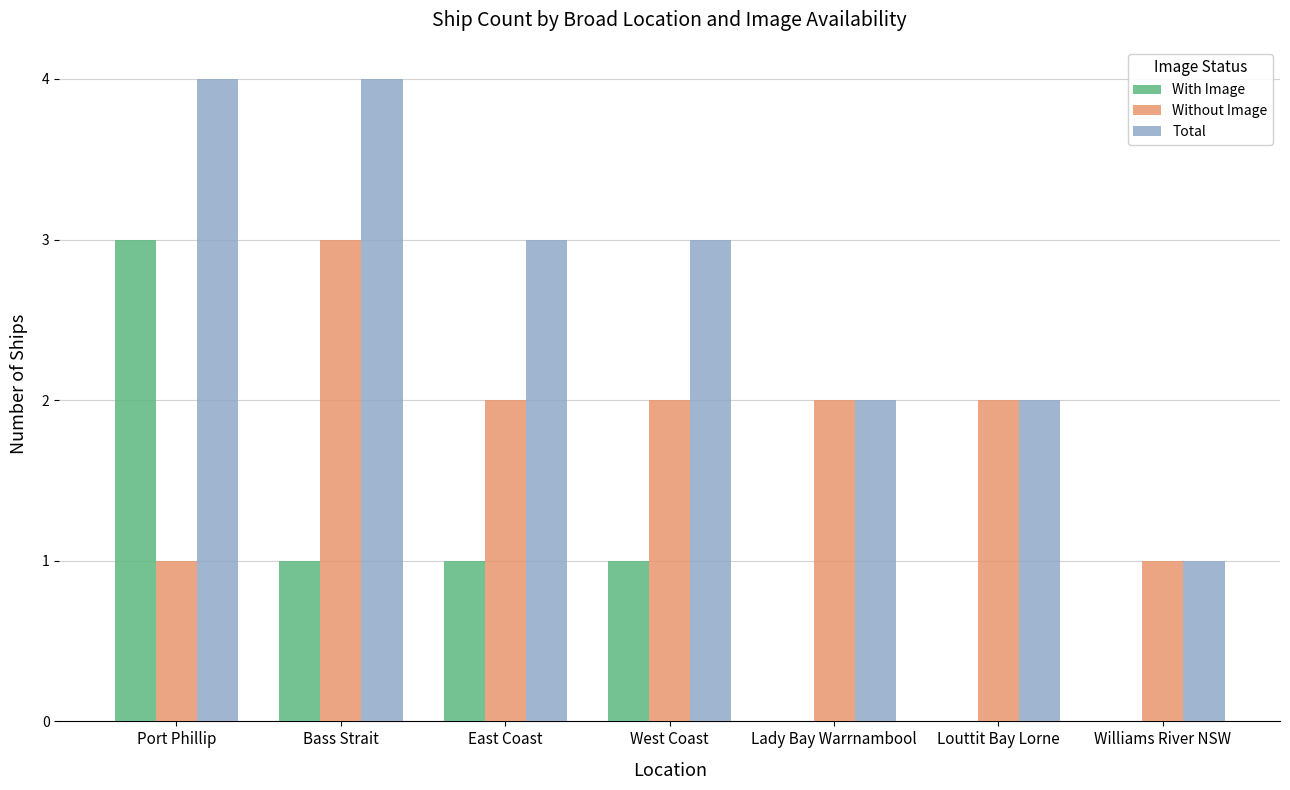

Reading right to left, extract all data points from this chart.

With Image: 0	0	0	1	1	1	3
Without Image: 1	2	2	2	2	3	1
Total: 1	2	2	3	3	4	4